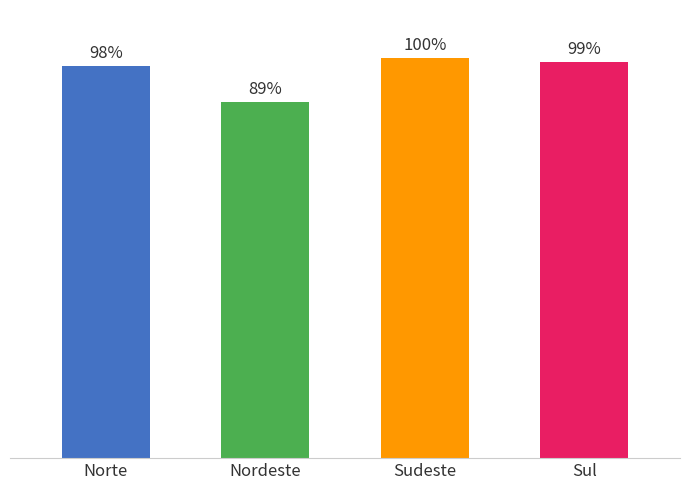

What is the label of the 3rd bar from the left?

Sudeste